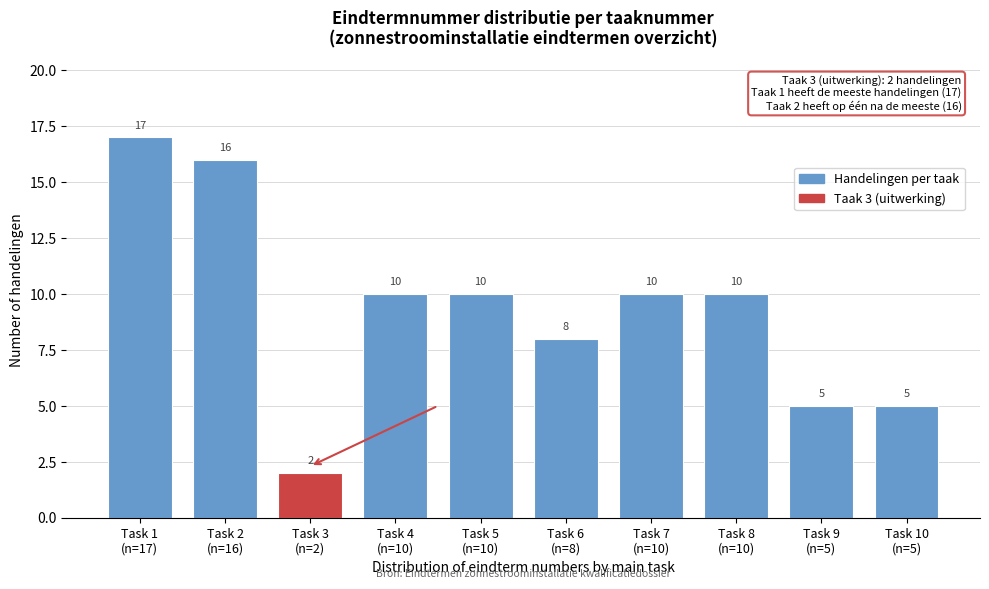

Reading right to left, what are all the values shown in this chart?

5	5	10	10	8	10	10	2	16	17